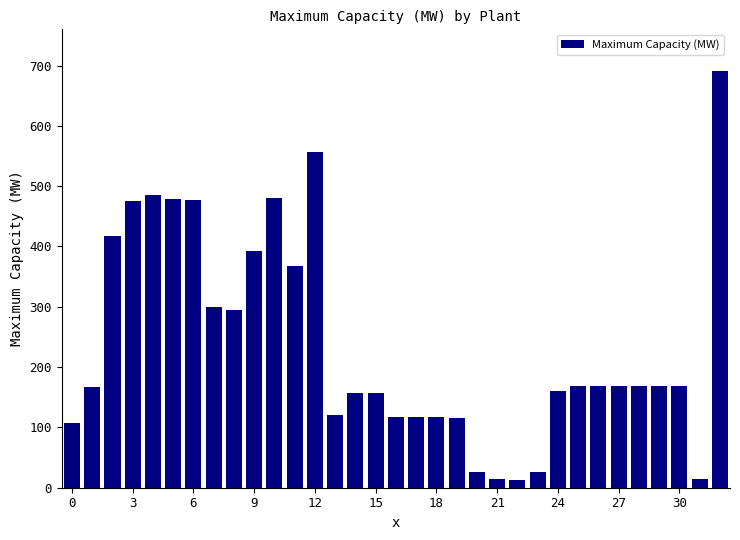

What is the value of the 28th bar from the left?

169